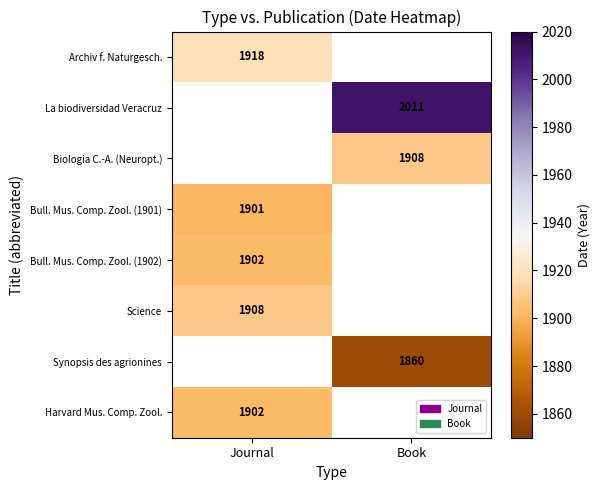

Which category has the lowest value across all series?

Book